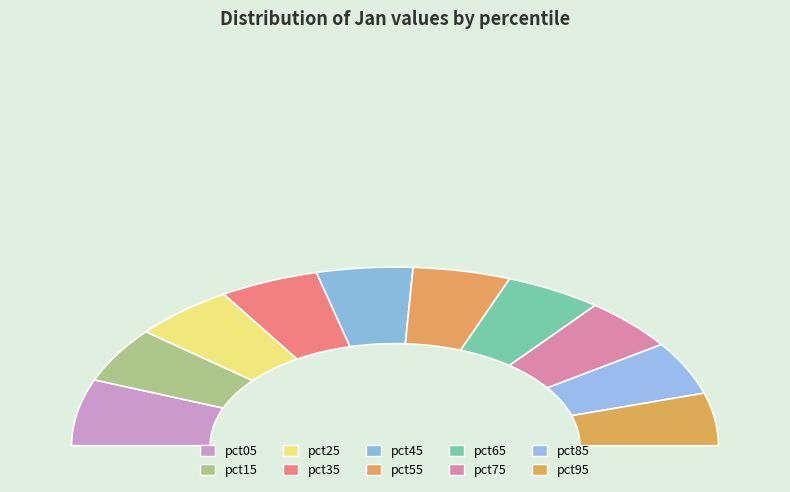

Is it true that pct55 is 3% of the pie?

False